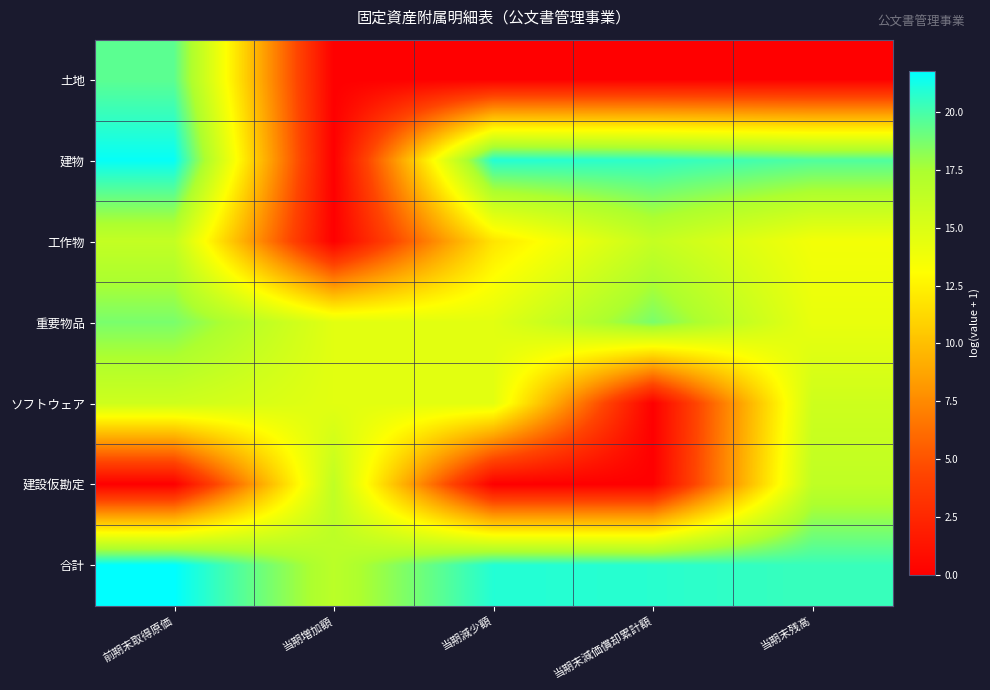

List the series in order of their peak value, highest first.

合計, 建物, 土地, 重要物品, 建設仮勘定, 工作物, ソフトウェア